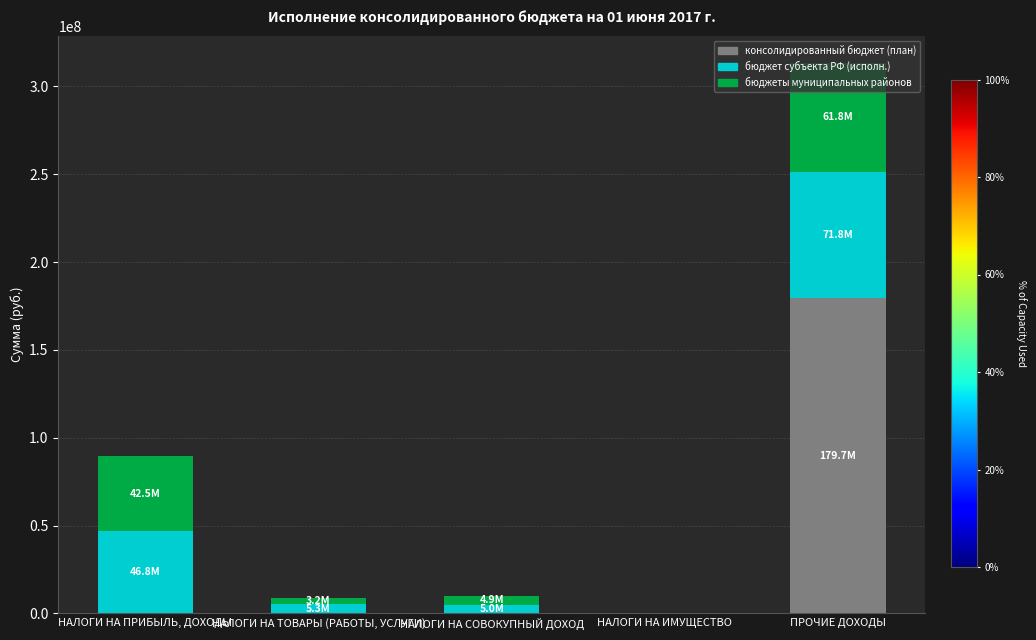

At which category is the sum across all series the highest?

ПРОЧИЕ ДОХОДЫ